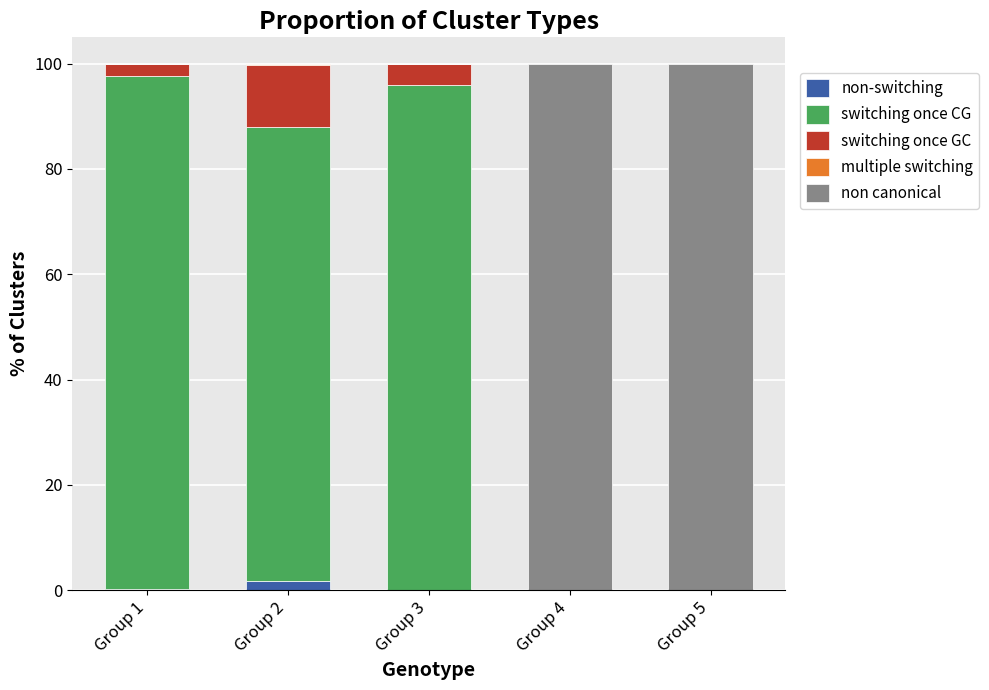

What is the sum of all non-switching values?

1.9